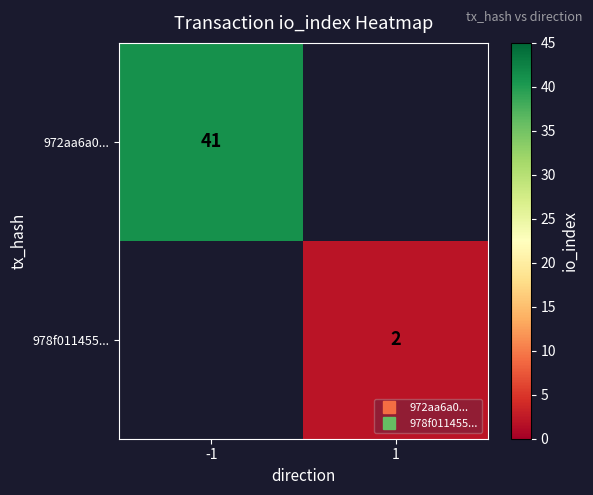

What is the maximum value shown in the chart?

41.0